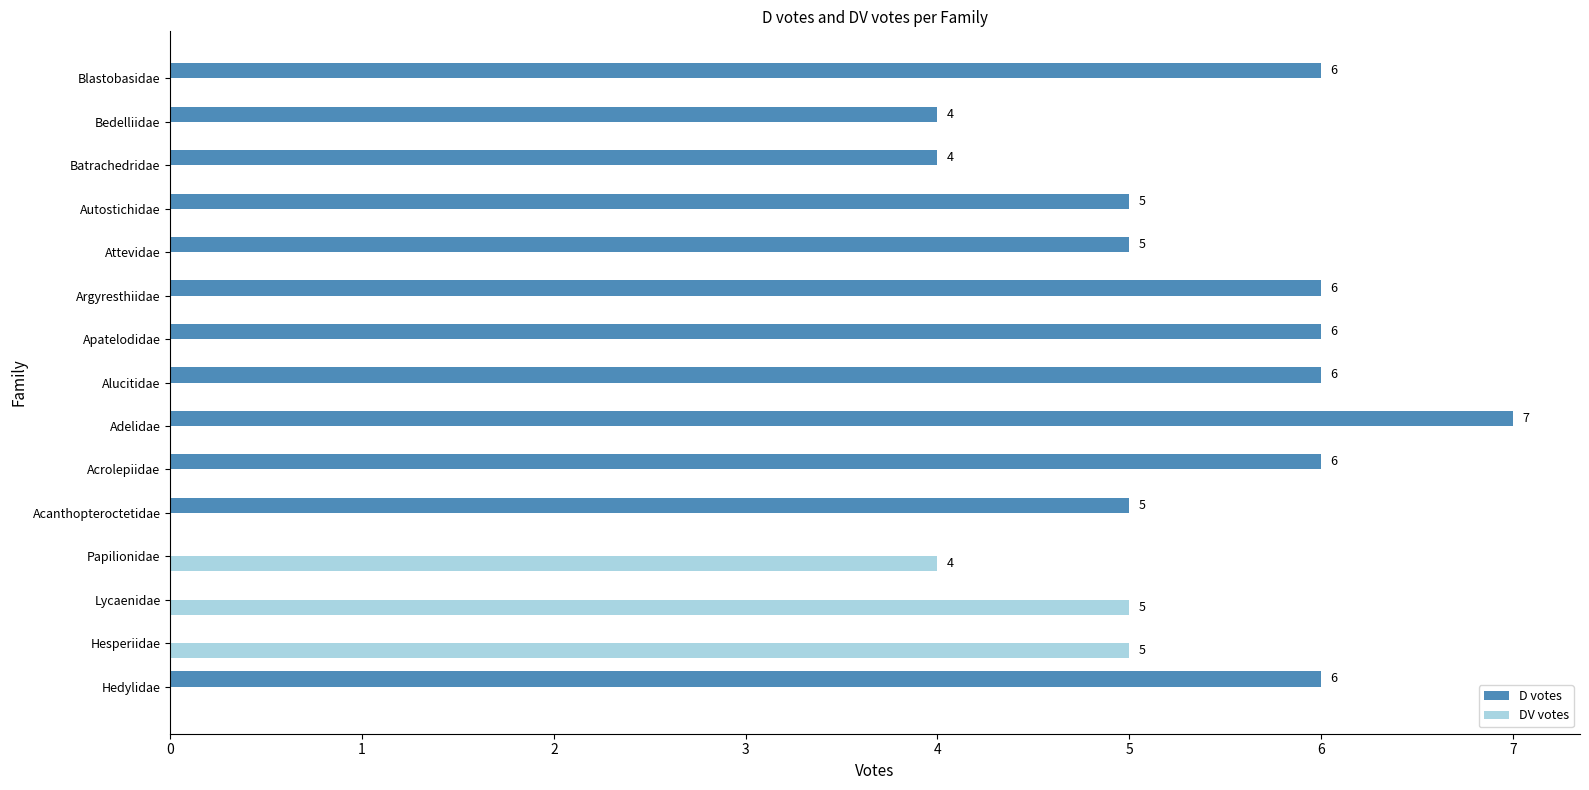

The D votes series shows 0 at Lycaenidae. True or false?

True